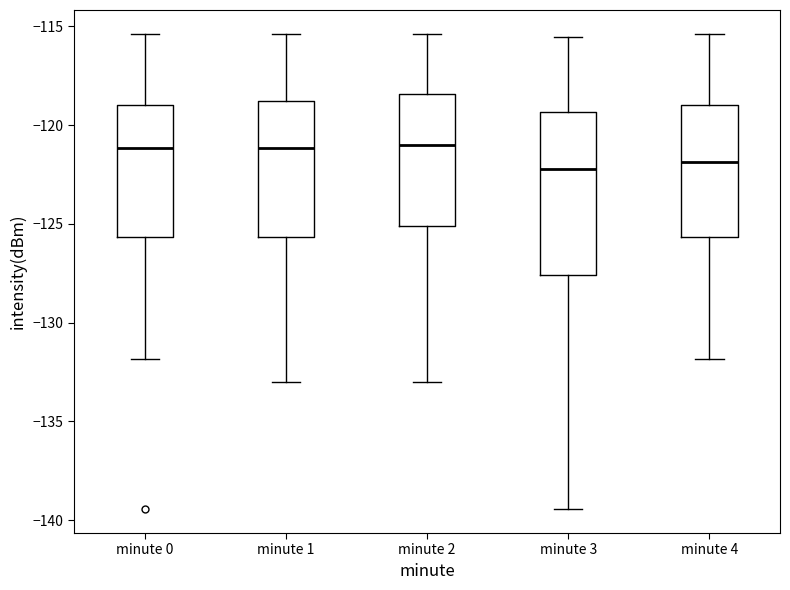

Comparing the boxes themselves (not the whiskers), which one is the tallest?

minute 3